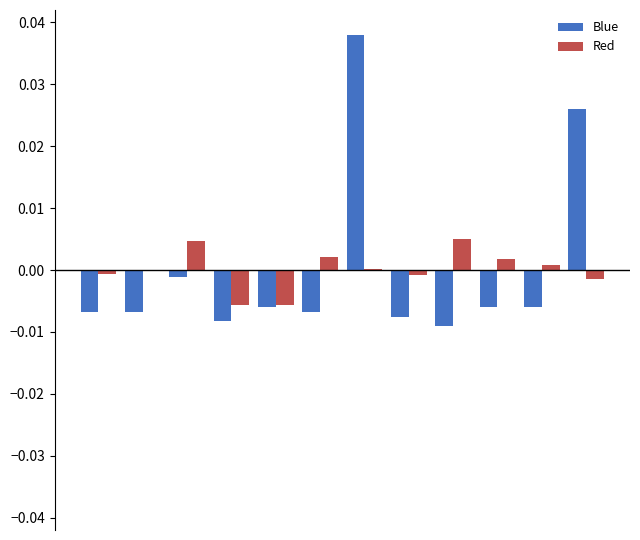

Count the number of categories in the chart.

12